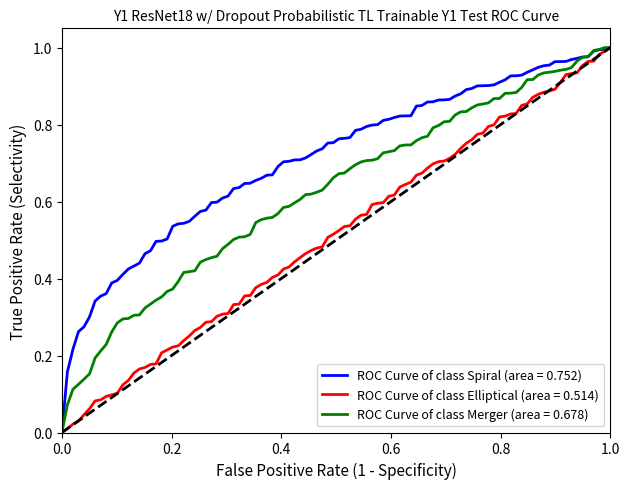

List the series in order of their overall mean, lowest first.

ROC Curve of class Elliptical (area = 0.514), ROC Curve of class Merger (area = 0.678), ROC Curve of class Spiral (area = 0.752)